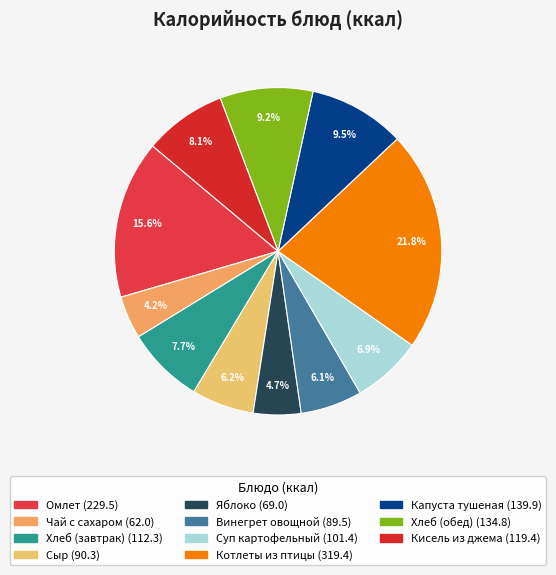

To the nearest percent, what portion does Омлет represent?

16%